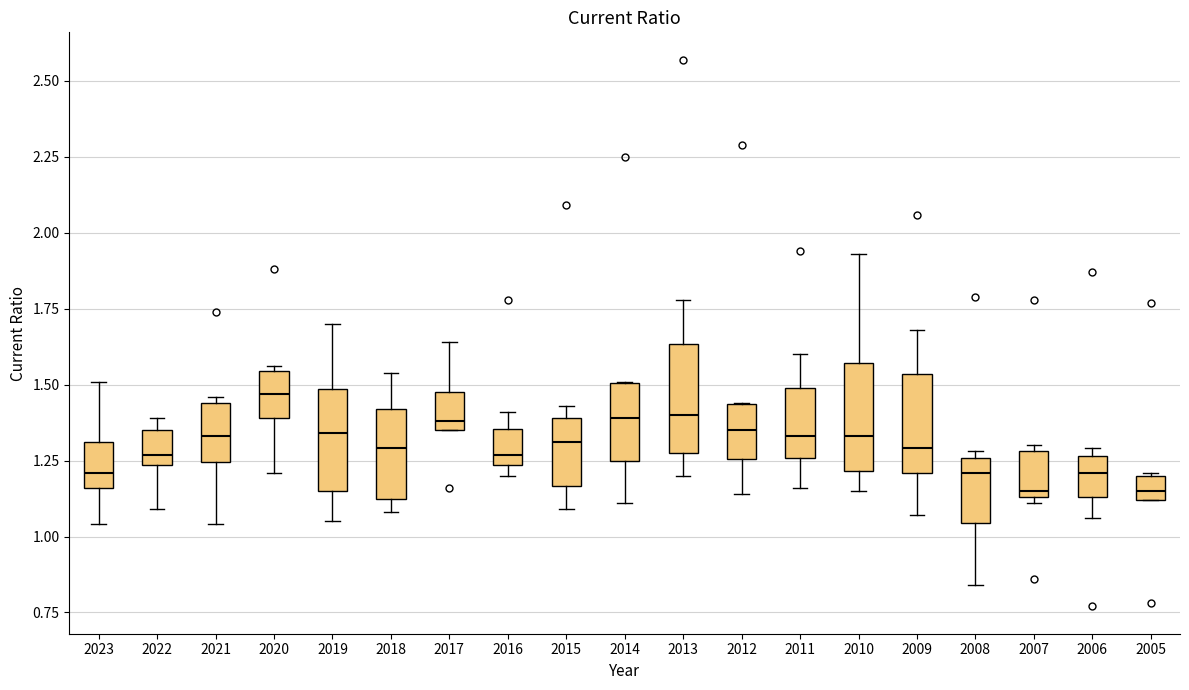

Reading left to right, read every box against the y-axis: the position of its median line, the range the box covers, and the ends of its whiskers. The values are not printed on the chart, so give them approximately, as read against the axis.

2023: median 1.20, box 1.15 to 1.30, whiskers 1.05 to 1.50
2022: median 1.25 (just above the box's lower edge), box 1.25 to 1.35, whiskers 1.10 to 1.40
2021: median 1.35, box 1.25 to 1.45, whiskers 1.05 to 1.45 (just above the box's upper edge)
2020: median 1.45, box 1.40 to 1.55, whiskers 1.20 to 1.55 (just above the box's upper edge)
2019: median 1.35, box 1.15 to 1.50, whiskers 1.05 to 1.70
2018: median 1.30, box 1.15 to 1.40, whiskers 1.10 to 1.55
2017: median 1.40, box 1.35 to 1.50, whiskers 1.35 to 1.65
2016: median 1.25 (just above the box's lower edge), box 1.25 to 1.35, whiskers 1.20 to 1.40
2015: median 1.30, box 1.15 to 1.40, whiskers 1.10 to 1.45
2014: median 1.40, box 1.25 to 1.50, whiskers 1.10 to 1.50
2013: median 1.40, box 1.30 to 1.65, whiskers 1.20 to 1.80
2012: median 1.35, box 1.25 to 1.45, whiskers 1.15 to 1.45
2011: median 1.35, box 1.25 to 1.50, whiskers 1.15 to 1.60
2010: median 1.35, box 1.20 to 1.55, whiskers 1.15 to 1.95
2009: median 1.30, box 1.20 to 1.55, whiskers 1.05 to 1.70
2008: median 1.20, box 1.05 to 1.25, whiskers 0.85 to 1.30
2007: median 1.15 (just above the box's lower edge), box 1.15 to 1.30, whiskers 1.10 to 1.30 (just above the box's upper edge)
2006: median 1.20, box 1.15 to 1.25, whiskers 1.05 to 1.30
2005: median 1.15, box 1.10 to 1.20, whiskers 1.10 to 1.20